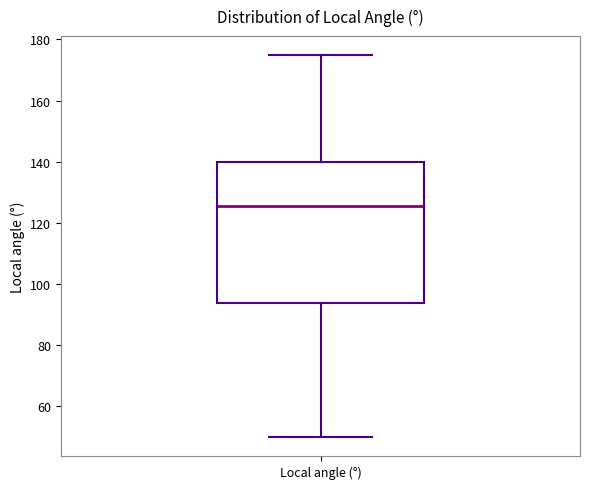

Read this box plot against the y-axis: the position of the median line, the range covered by the box, and the ends of both whiskers. The values are not printed on the chart, so give them approximately, as read against the axis.

median 126, box 94 to 140, whiskers 50 to 174